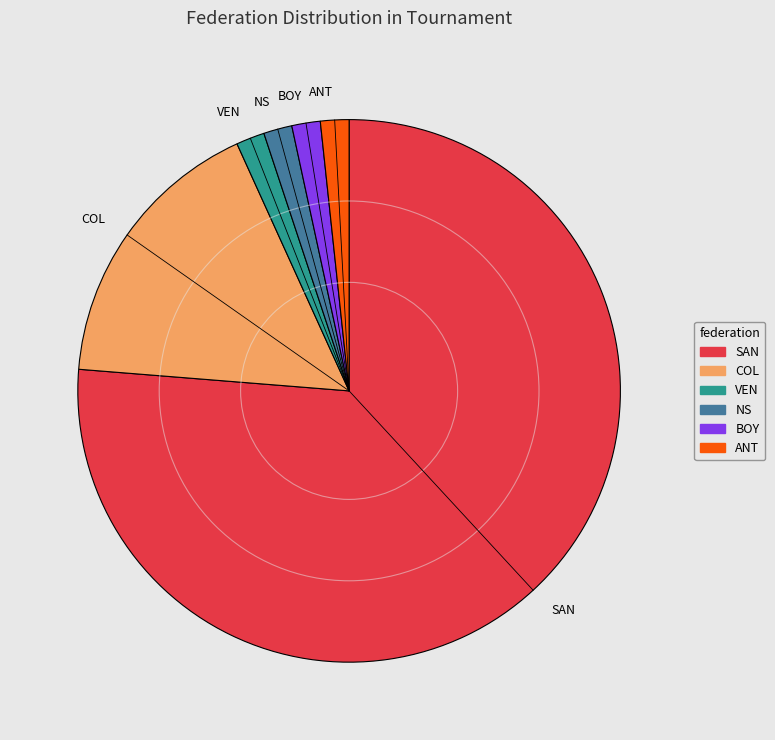

Which slice is the largest?

SAN